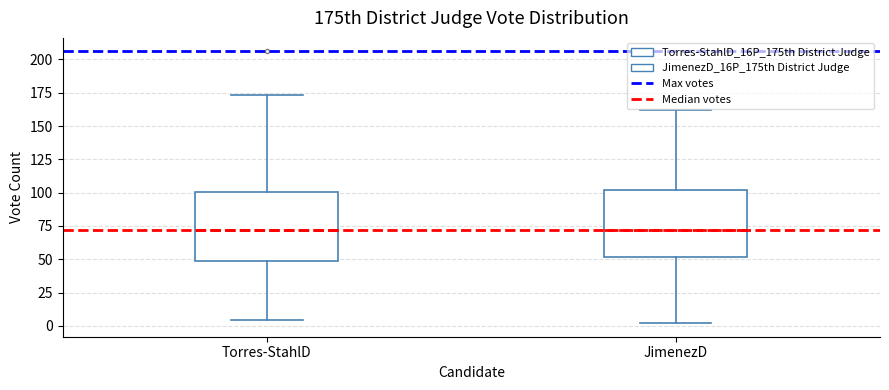

Reading left to right, read every box against the y-axis: the position of its median line, the range the box covers, and the ends of its whiskers. The values are not printed on the chart, so give them approximately, as read against the axis.

Torres-StahlD: median 70, box 50 to 100, whiskers 5 to 175
JimenezD: median 70, box 50 to 100, whiskers 0 to 160